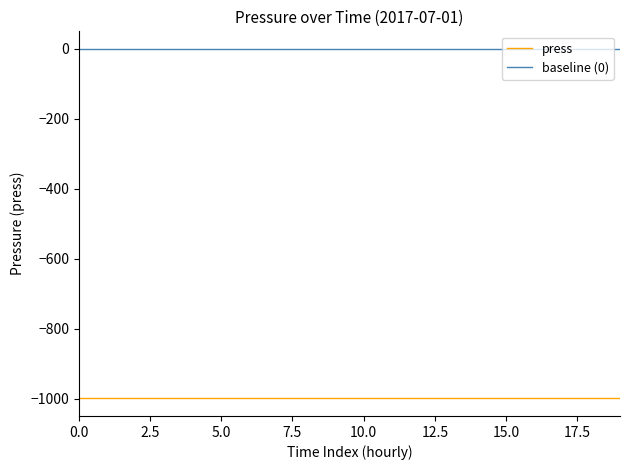

True or false: press and baseline (0) intersect in this chart.

False